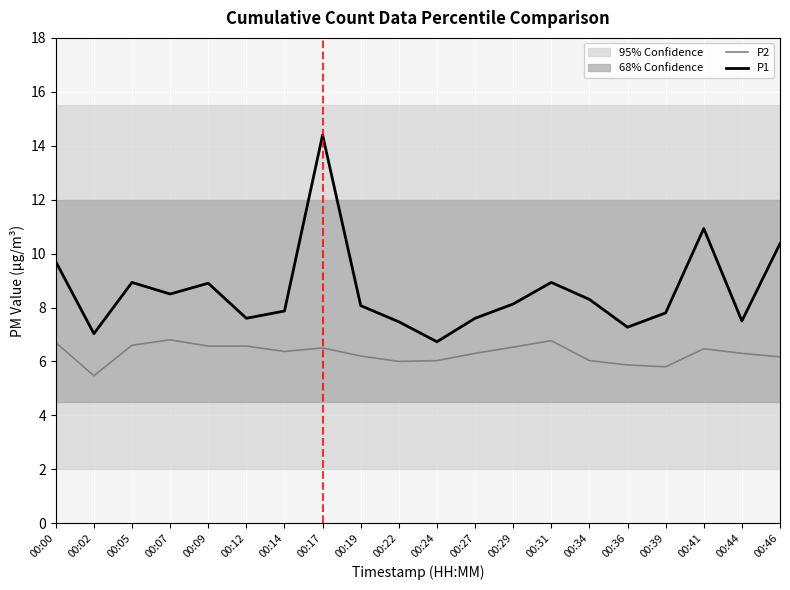

List the series in order of their overall mean, lowest first.

P2, P1